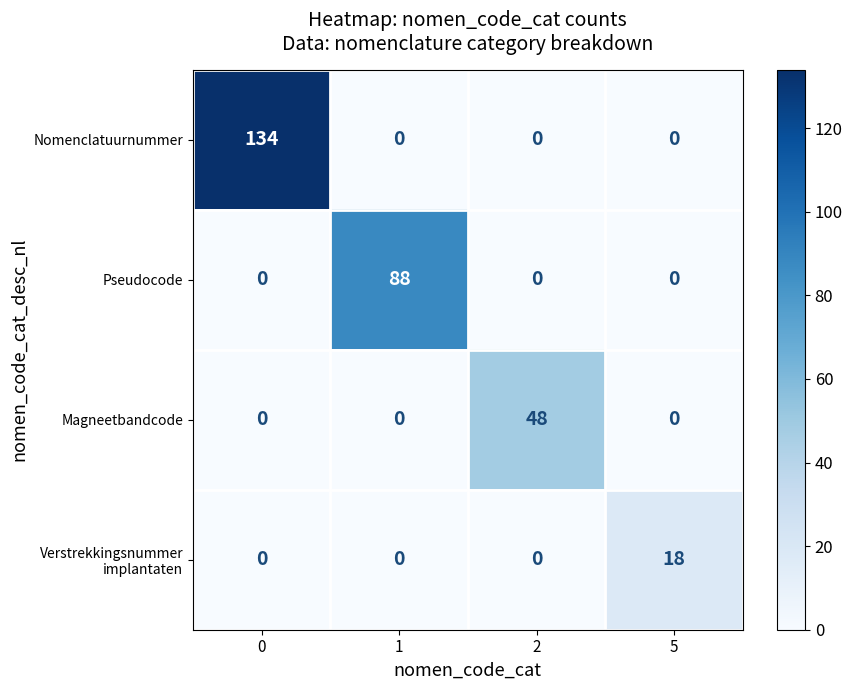

At how many categories does at least one series exceed 13?

4